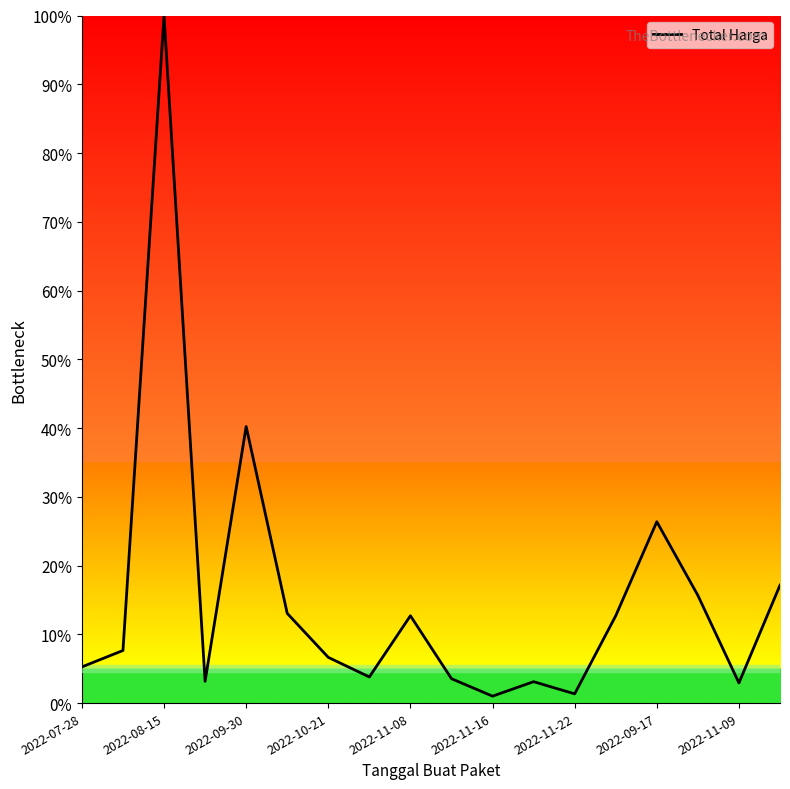

What is the difference between the maximum and minimum values?

99.0